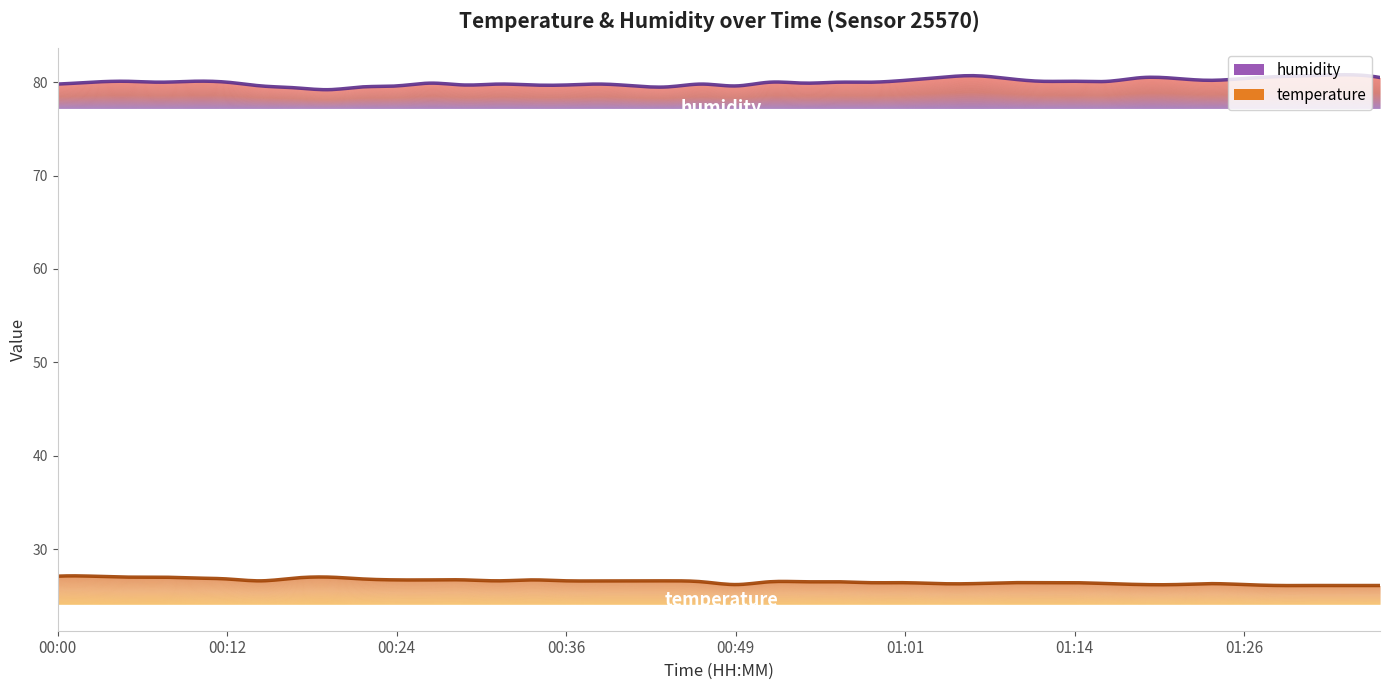

Where is the first local maximum for temperature?

00:19